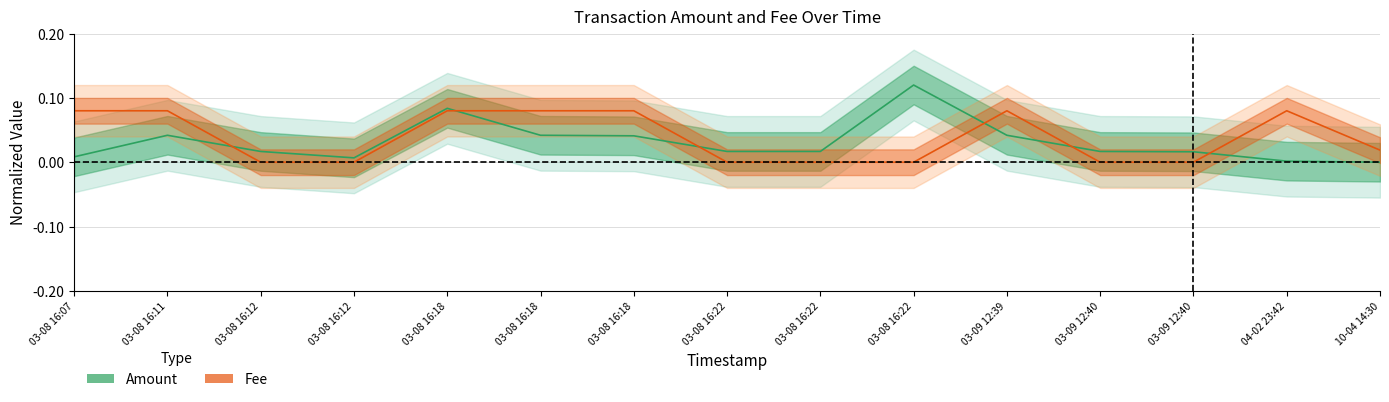

What is the label of the 9th point from the left?

03-08 16:22